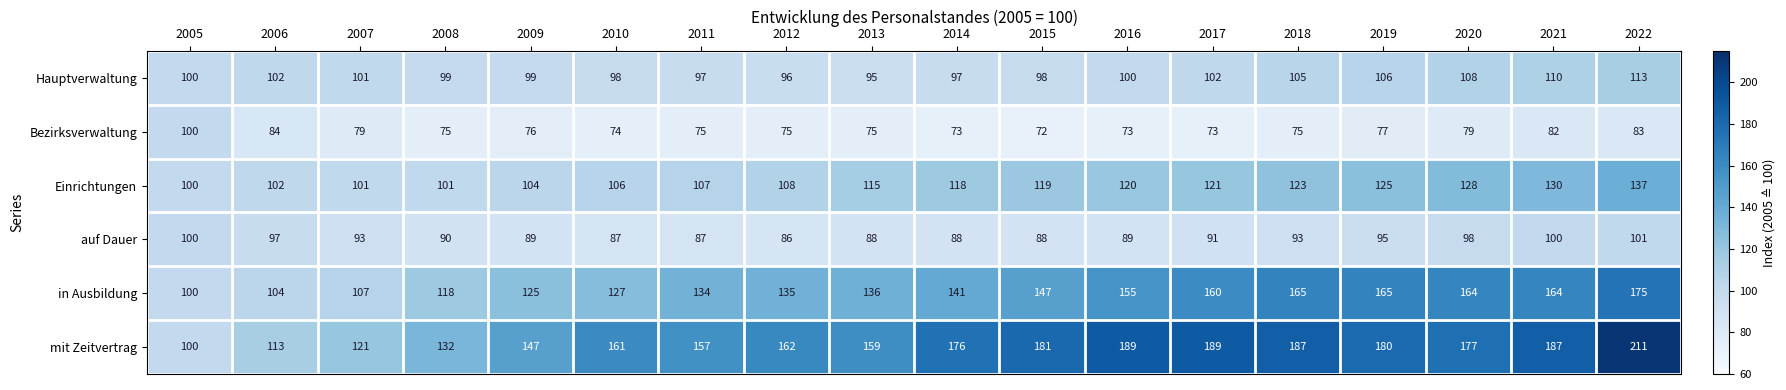

At which category is the sum across all series the highest?

2022